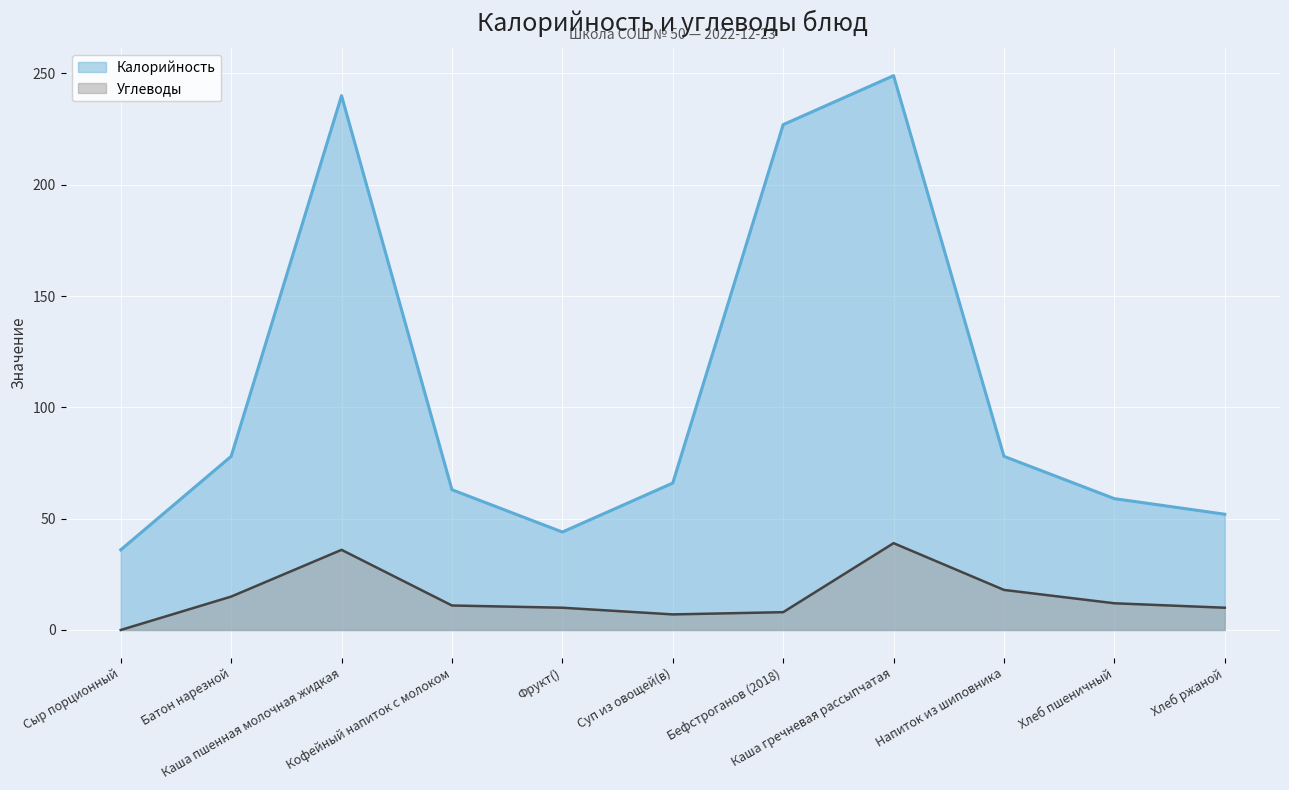

Reading left to right, what are all the values shown in this chart?

Калорийность: 36	78	240	63	44	66	227	249	78	59	52
Углеводы: 0	15	36	11	10	7	8	39	18	12	10